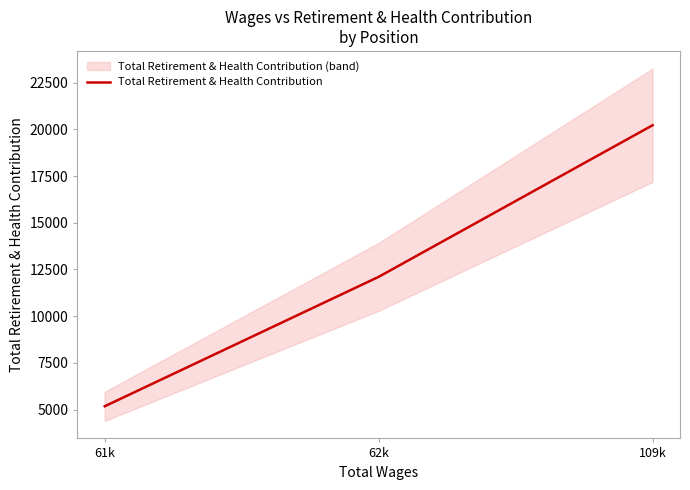

At which label does the data first exceed 12107?

109k